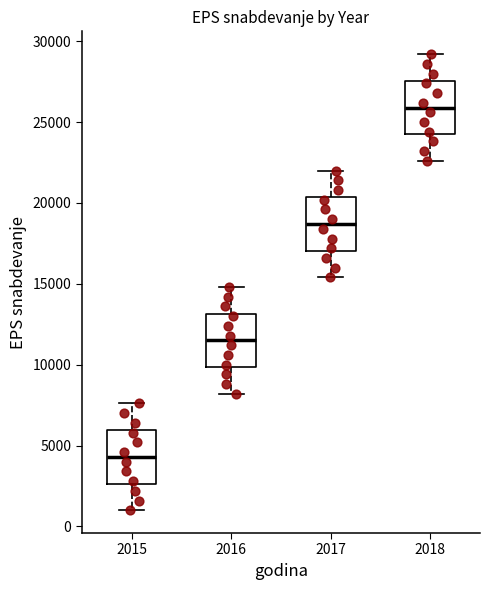

Which box has the highest median line?

2018